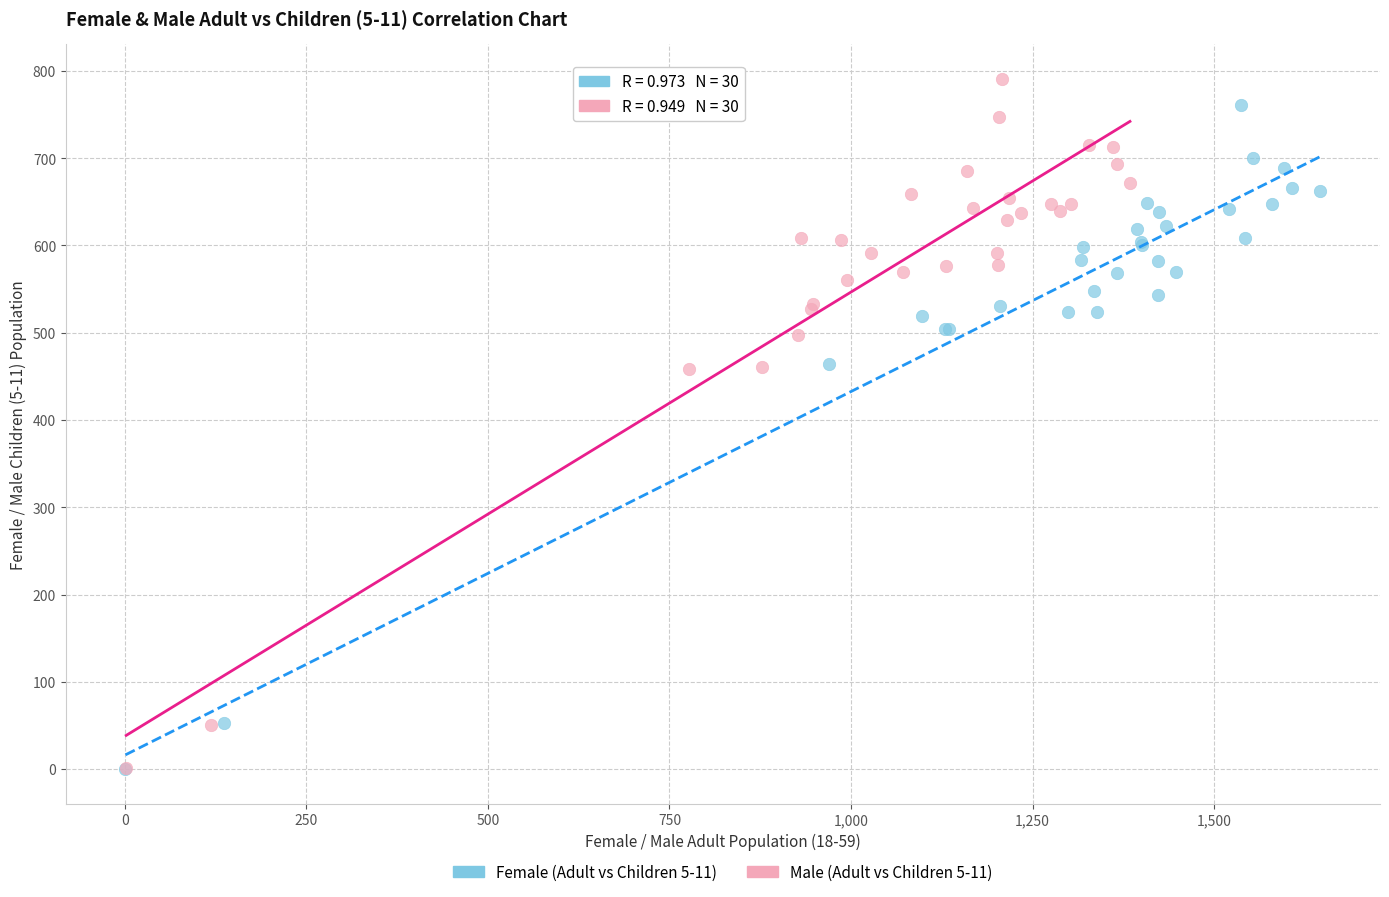

What are all the series names shown in the legend?

Female (Adult vs Children 5-11), Male (Adult vs Children 5-11)